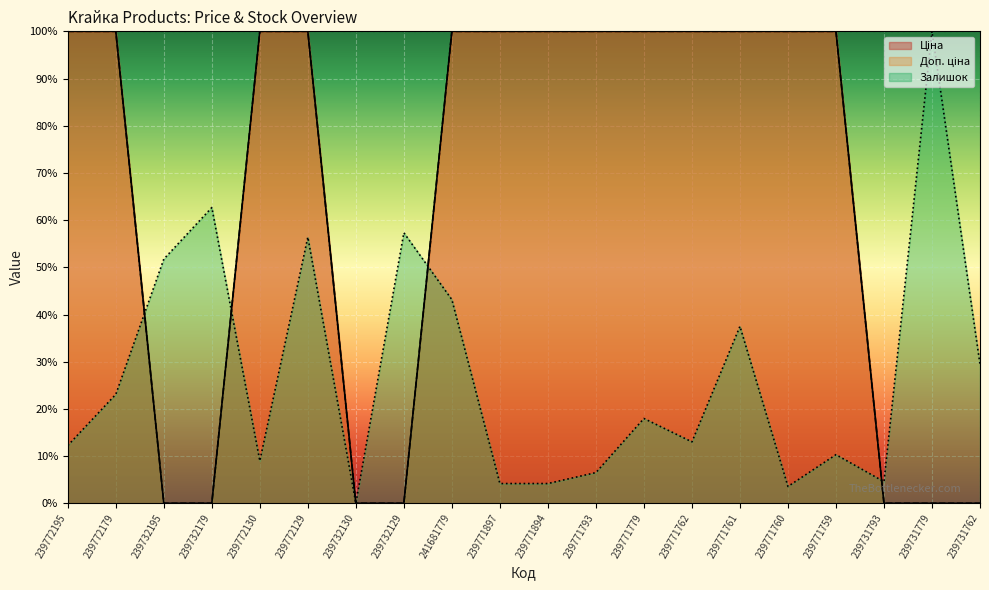

What position from the left is 239771759?

17